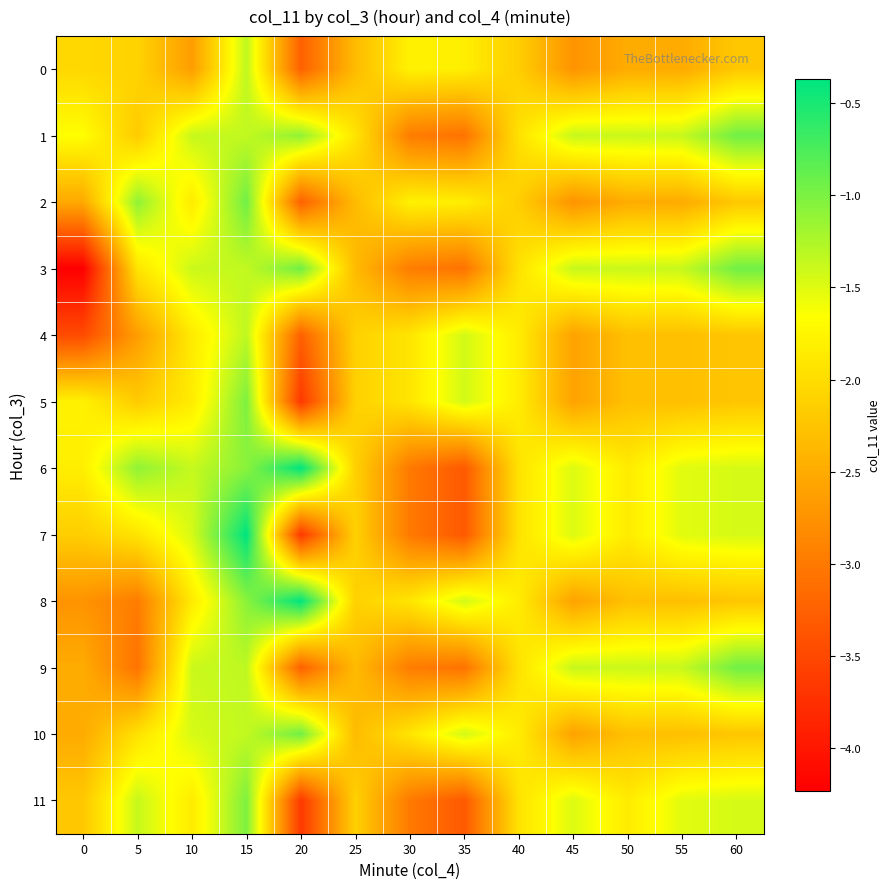

Reading left to right, extract all data points from this chart.

0: 0=-2.0	5=-2.1	10=-2.6	15=-1.3	20=-3.2	25=-2.3	30=-1.8	35=-1.8	40=-2.1	45=-2.7	50=-2.5	55=-2.5	60=-2.2
1: 0=-1.7	5=-2.2	10=-1.4	15=-1.4	20=-1.1	25=-1.9	30=-3.0	35=-3.1	40=-1.9	45=-1.4	50=-1.4	55=-1.4	60=-0.9
2: 0=-2.5	5=-1.1	10=-1.9	15=-0.9	20=-3.2	25=-2.3	30=-1.8	35=-1.8	40=-2.1	45=-2.7	50=-2.5	55=-2.5	60=-2.2
3: 0=-4.2	5=-1.9	10=-1.4	15=-1.4	20=-0.9	25=-2.3	30=-3.0	35=-3.1	40=-1.9	45=-1.4	50=-1.4	55=-1.4	60=-0.9
4: 0=-3.5	5=-2.6	10=-1.9	15=-1.3	20=-3.2	25=-2.1	30=-1.9	35=-1.4	40=-1.8	45=-2.6	50=-2.3	55=-2.3	60=-2.2
5: 0=-1.8	5=-2.2	10=-1.9	15=-1.0	20=-3.7	25=-2.1	30=-1.9	35=-1.4	40=-1.8	45=-2.6	50=-2.3	55=-2.3	60=-2.2
6: 0=-1.8	5=-1.1	10=-1.4	15=-1.1	20=-0.4	25=-2.1	30=-3.0	35=-3.3	40=-1.9	45=-1.5	50=-1.9	55=-1.5	60=-1.4
7: 0=-2.1	5=-1.9	10=-1.4	15=-0.4	20=-3.7	25=-2.1	30=-3.0	35=-3.3	40=-1.9	45=-1.5	50=-1.9	55=-1.5	60=-1.4
8: 0=-2.7	5=-3.0	10=-1.9	15=-1.1	20=-0.4	25=-2.1	30=-1.9	35=-1.4	40=-1.8	45=-2.6	50=-2.3	55=-2.3	60=-2.2
9: 0=-2.5	5=-3.1	10=-1.4	15=-1.3	20=-3.2	25=-2.3	30=-3.0	35=-3.1	40=-1.9	45=-1.4	50=-1.4	55=-1.4	60=-0.9
10: 0=-2.5	5=-1.9	10=-1.4	15=-1.4	20=-0.9	25=-2.3	30=-1.9	35=-1.4	40=-1.8	45=-2.6	50=-2.3	55=-2.3	60=-2.2
11: 0=-2.2	5=-1.4	10=-1.9	15=-1.0	20=-3.7	25=-2.1	30=-3.0	35=-3.3	40=-1.9	45=-1.5	50=-1.9	55=-1.5	60=-1.4